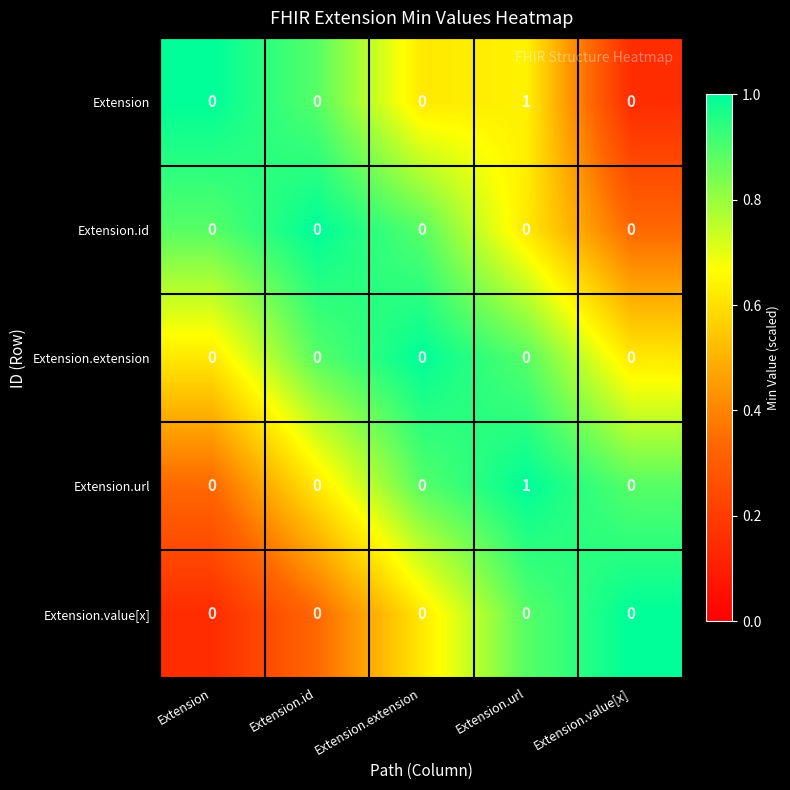

Which label corresponds to the largest value in the chart?

Extension.url